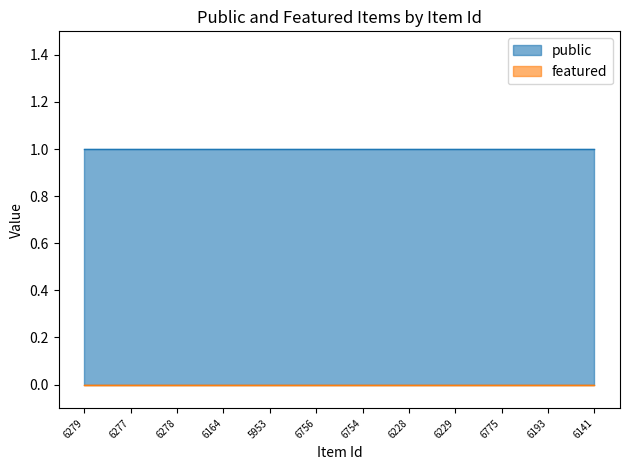

True or false: featured has more than 0 points higher than both neighbors.

False